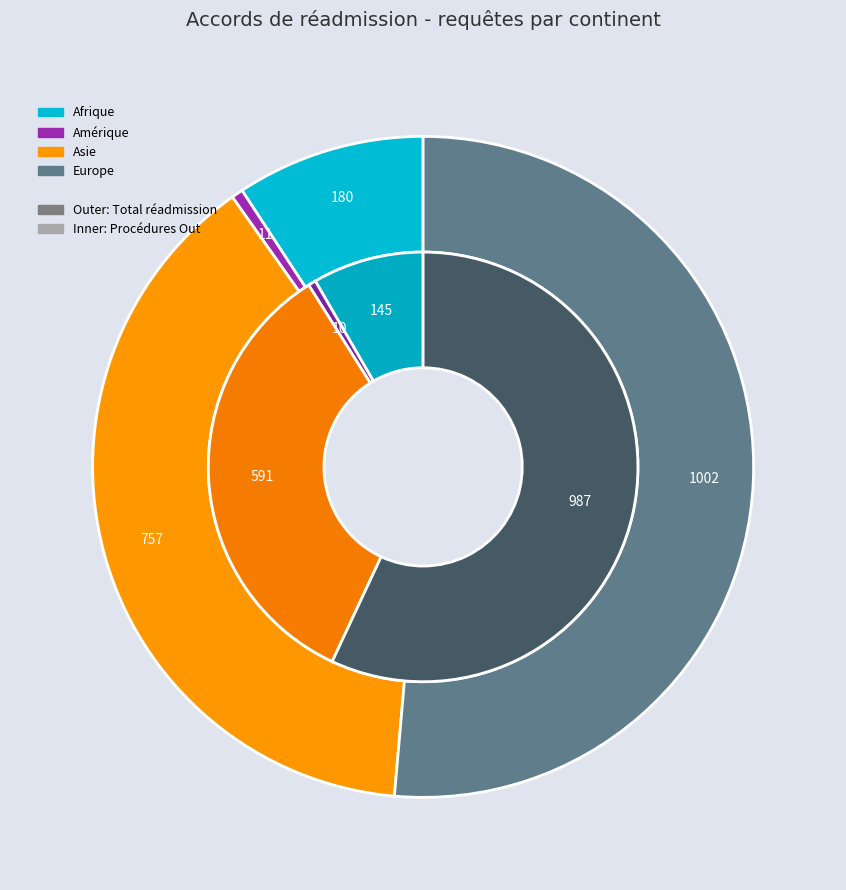

What percentage is the Asie slice, to the nearest percent?

39%